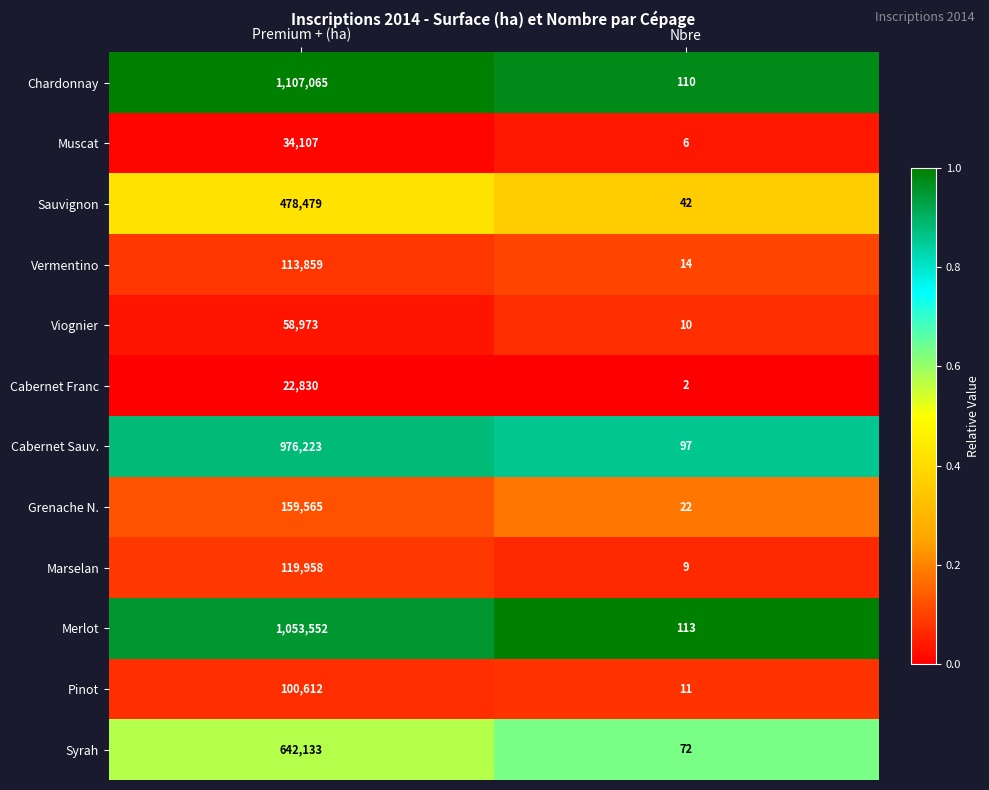

What is the total value across all series at Nbre?

508